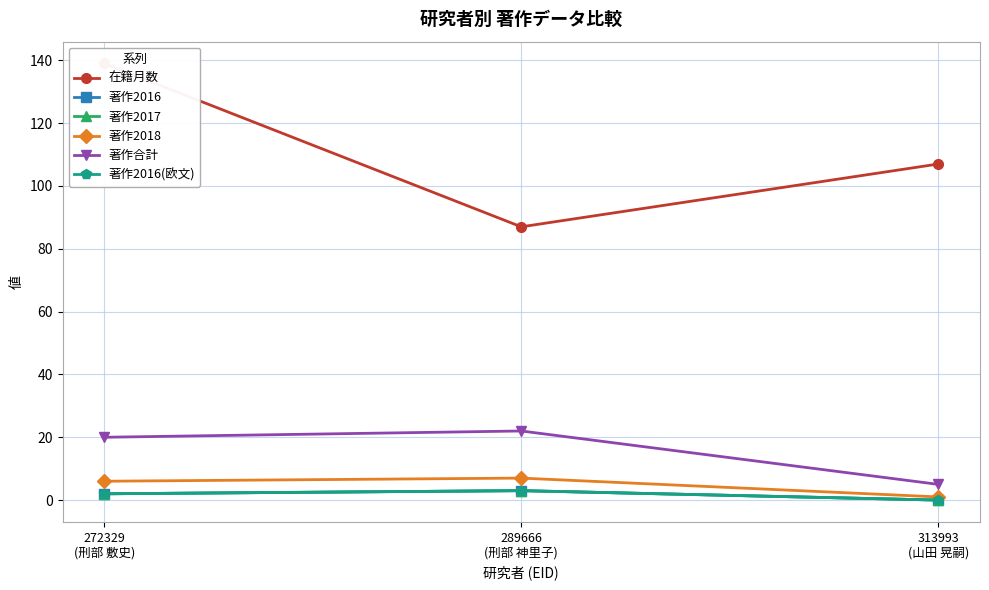

Which category has the highest value across all series?

272329
(刑部 敷史)